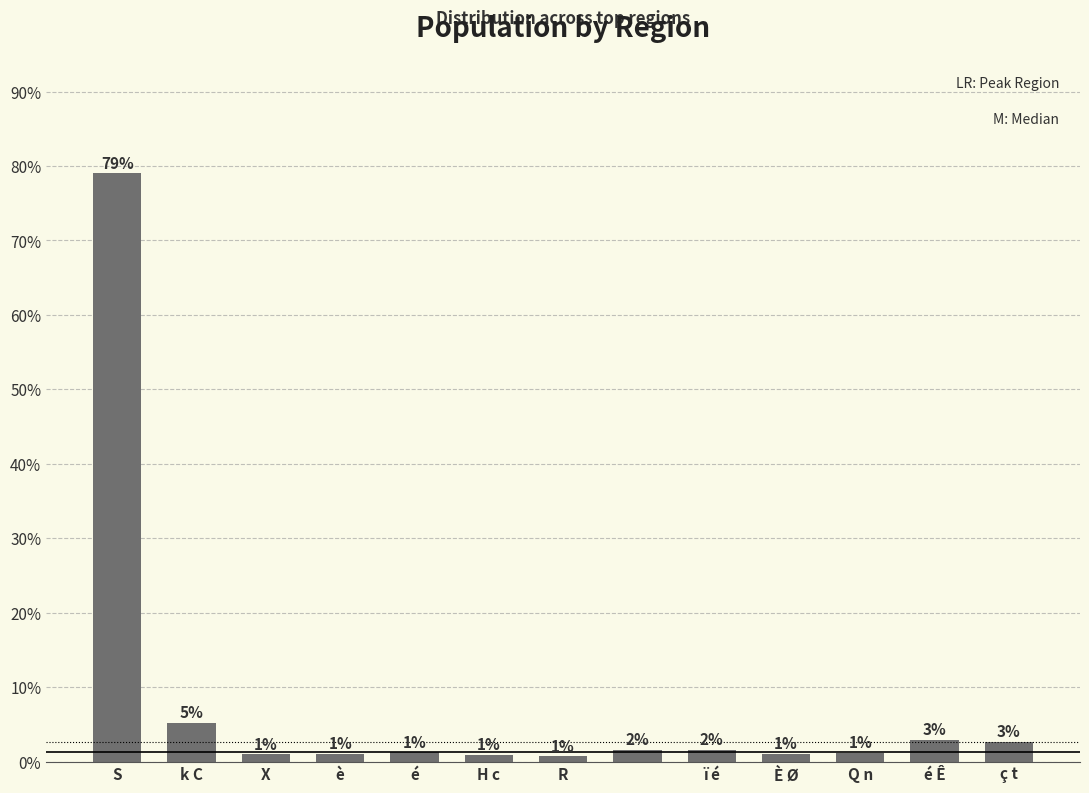

What is the value of the 4th bar from the left?

1.0